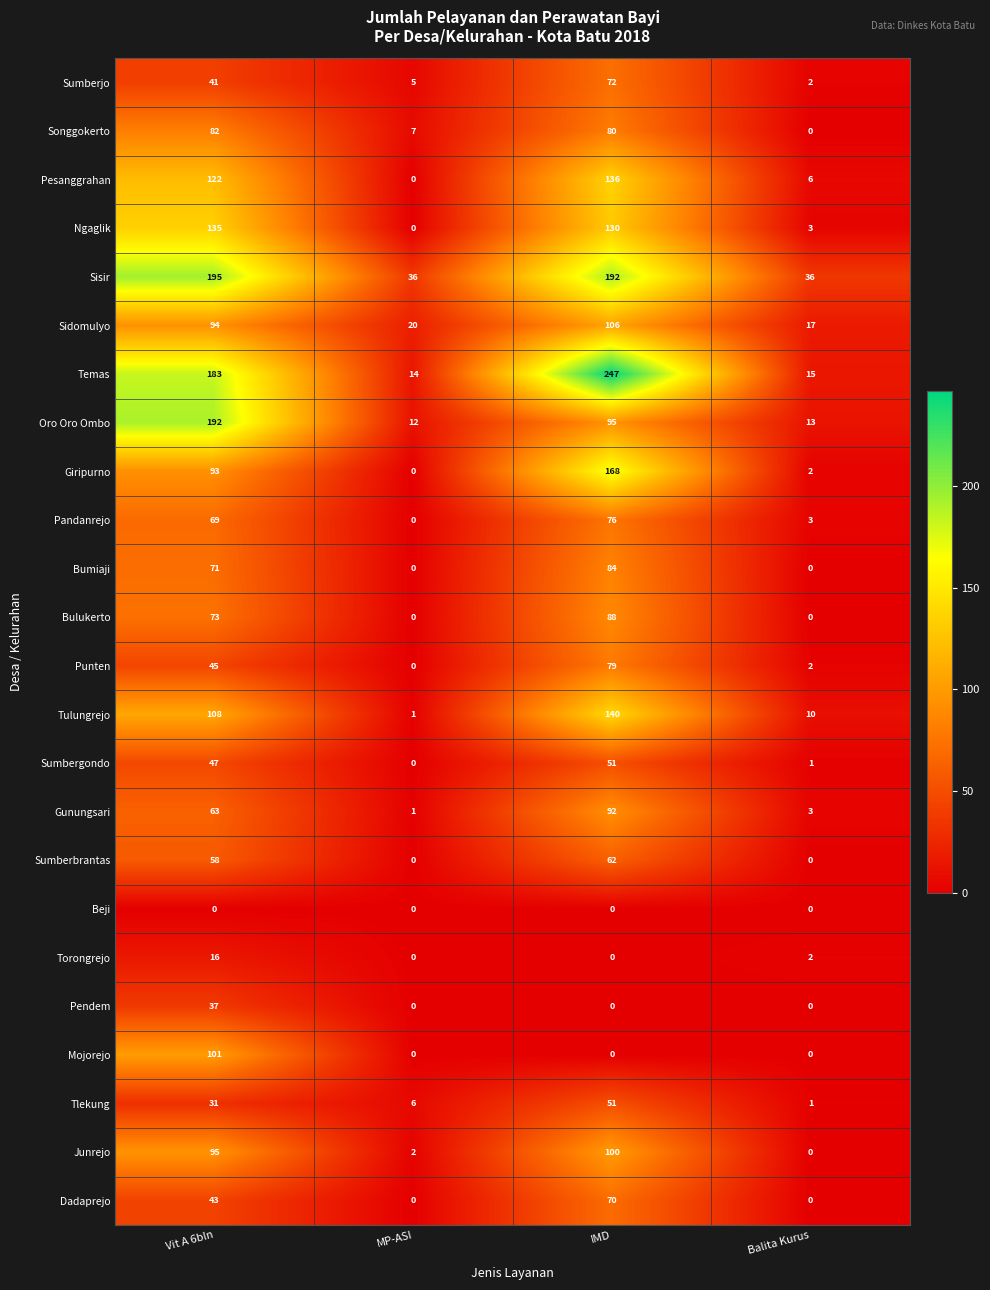

Which category has the highest value in the Pesanggrahan series?

IMD